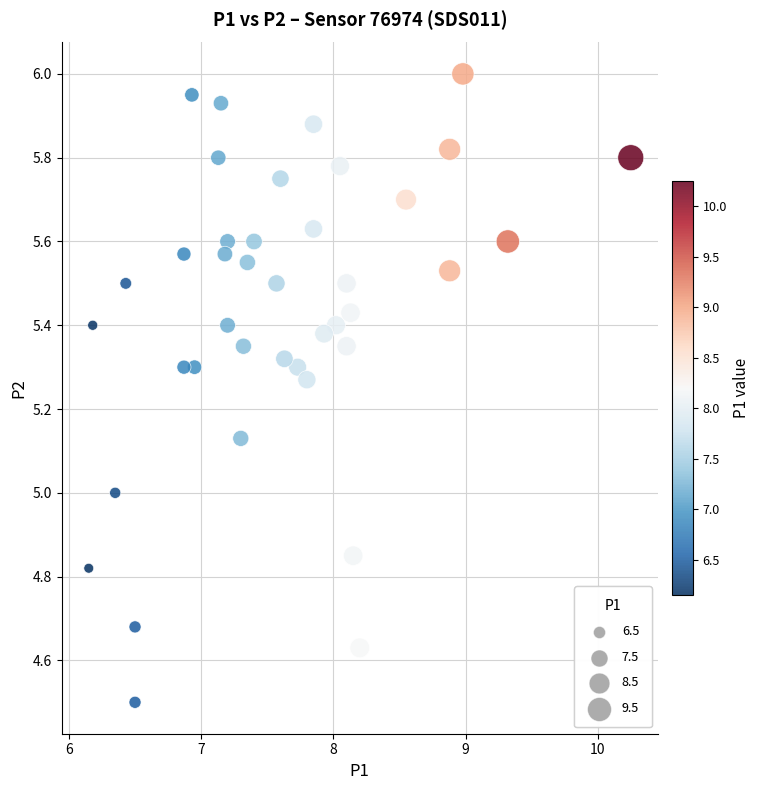

What is the range of Y values (max minus min)?

1.5